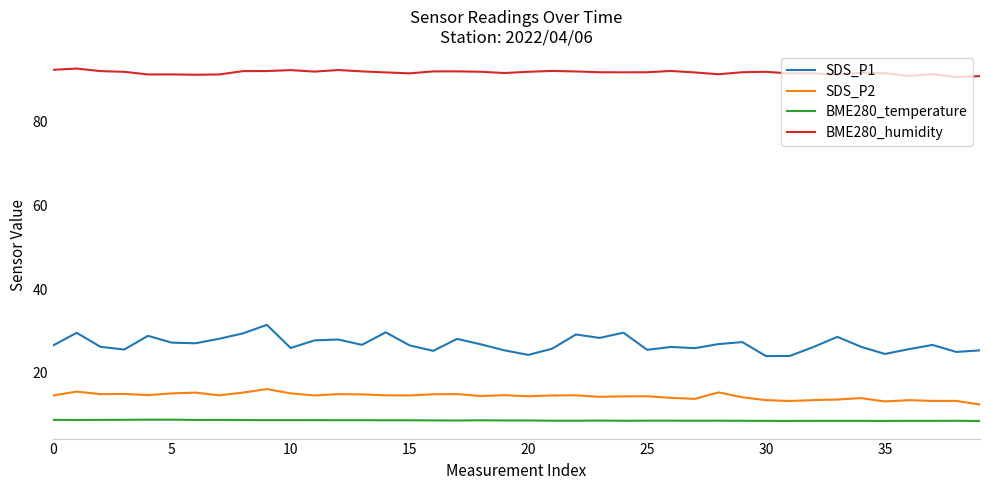

True or false: BME280_temperature and SDS_P2 cross at least once.

False